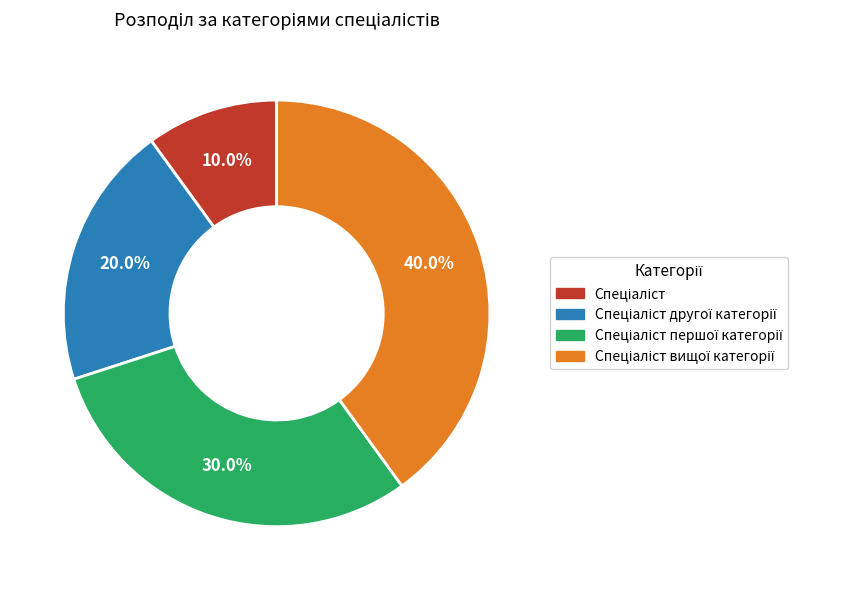

Does any single category account for the majority?

No